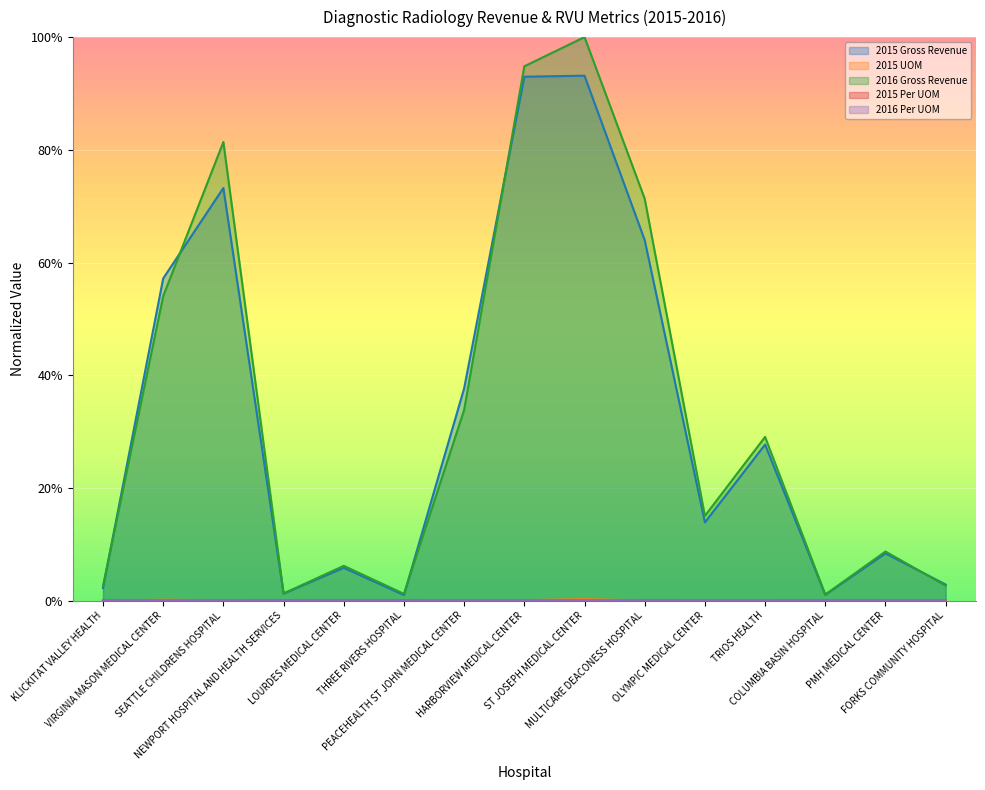

Rank the categories by 2016 Gross Revenue value from lowest to highest.

COLUMBIA BASIN HOSPITAL, THREE RIVERS HOSPITAL, NEWPORT HOSPITAL AND HEALTH SERVICES, KLICKITAT VALLEY HEALTH, FORKS COMMUNITY HOSPITAL, LOURDES MEDICAL CENTER, PMH MEDICAL CENTER, OLYMPIC MEDICAL CENTER, TRIOS HEALTH, PEACEHEALTH ST JOHN MEDICAL CENTER, VIRGINIA MASON MEDICAL CENTER, MULTICARE DEACONESS HOSPITAL, SEATTLE CHILDRENS HOSPITAL, HARBORVIEW MEDICAL CENTER, ST JOSEPH MEDICAL CENTER